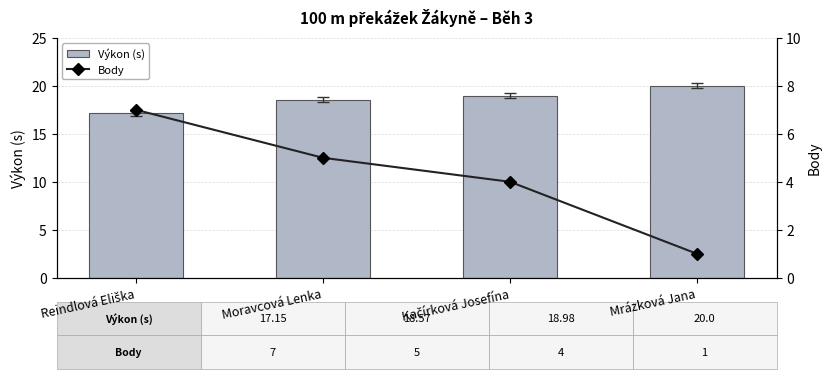

What is the difference between the highest and lowest values at Moravcová Lenka?

13.6